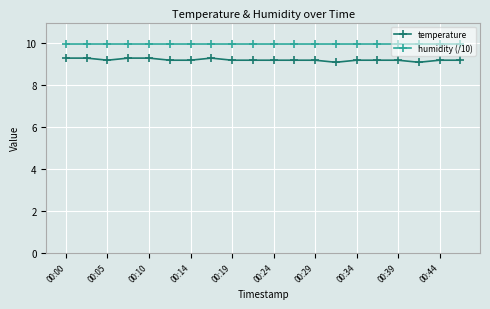

Does the chart have visible grid lines?

Yes